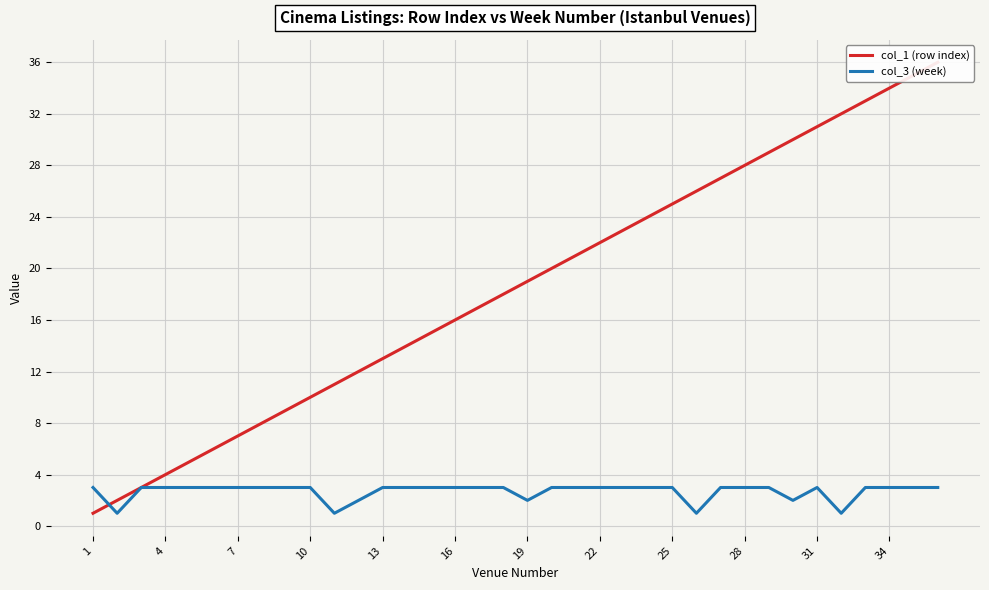

Is it true that col_3 (week) equals 5 at 22?

False